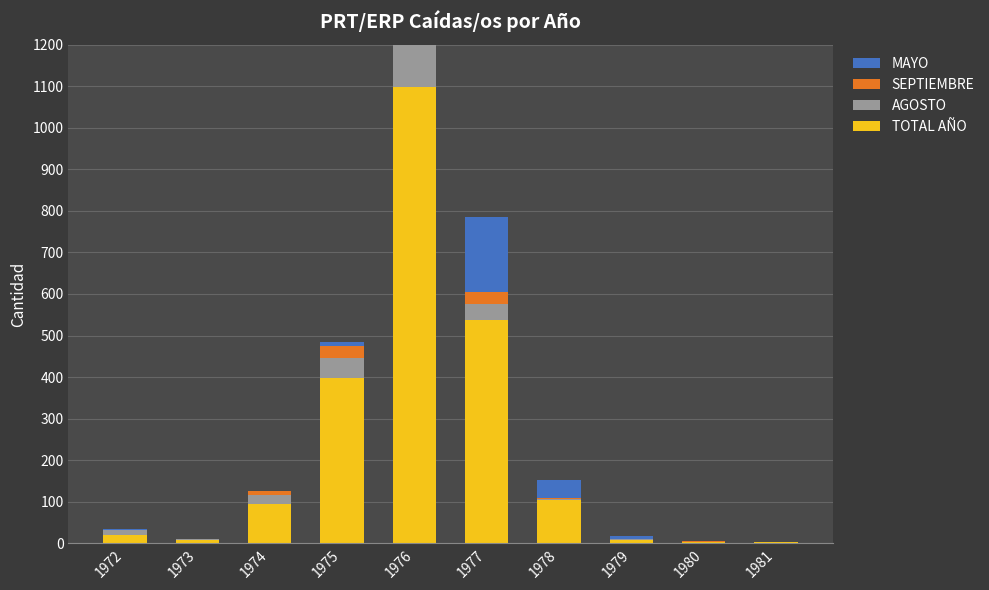

What is the value of the SEPTIEMBRE bar at the 2nd from the left?

1